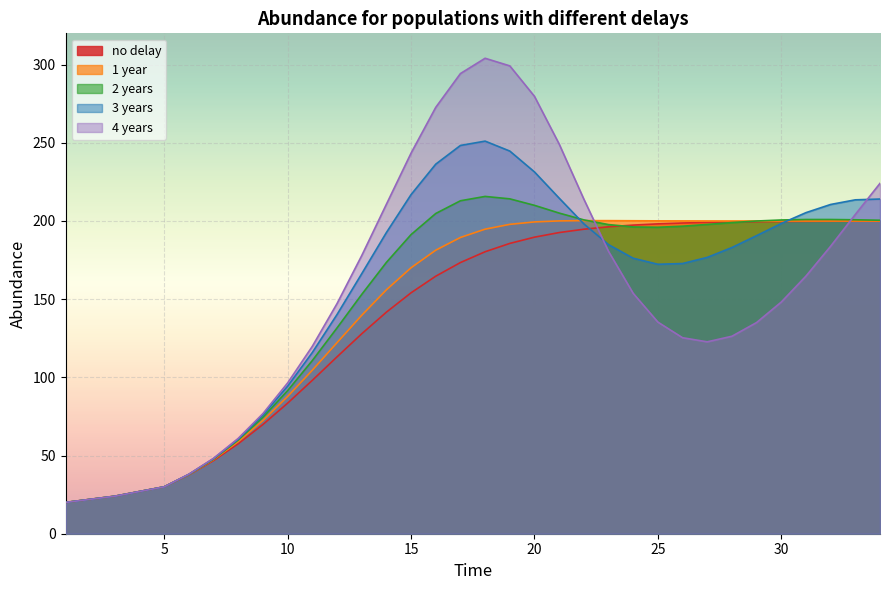

Which category has the highest value in the 1 year series?

22